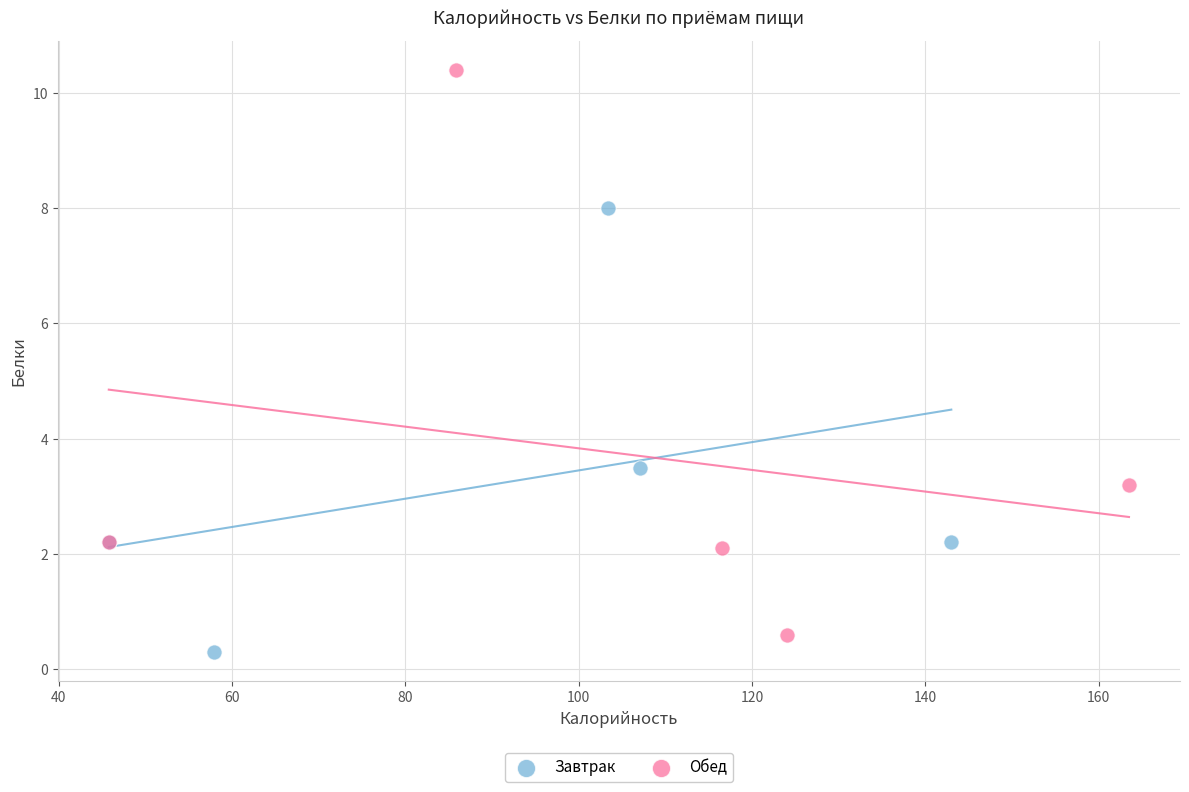

Which series reaches the maximum Y coordinate?

Обед